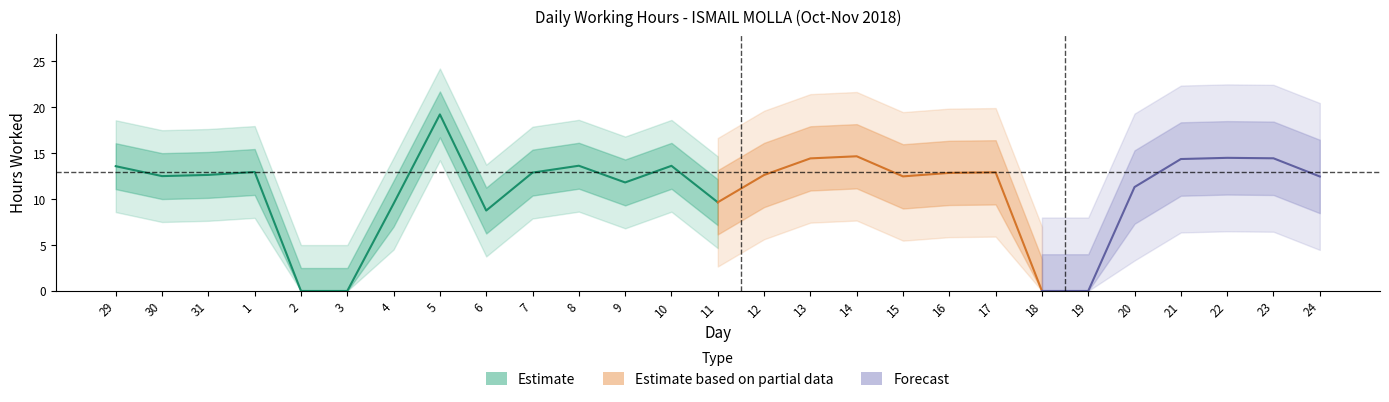

The value at 2 is 0.0. True or false?

True